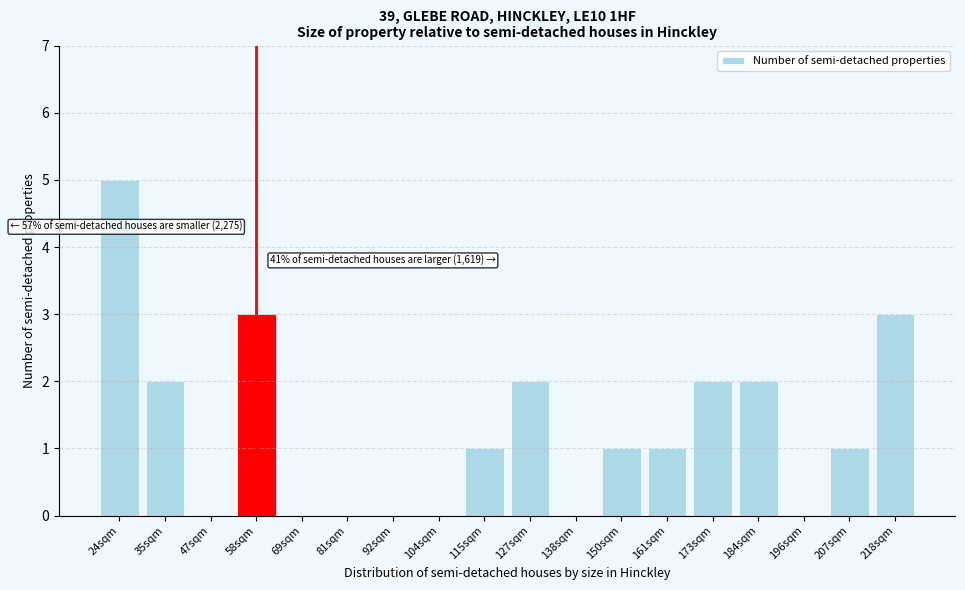

Reading left to right, transcribe all the data shown in this chart.

24sqm=5	35sqm=2	47sqm=0	58sqm=3	69sqm=0	81sqm=0	92sqm=0	104sqm=0	115sqm=1	127sqm=2	138sqm=0	150sqm=1	161sqm=1	173sqm=2	184sqm=2	196sqm=0	207sqm=1	218sqm=3